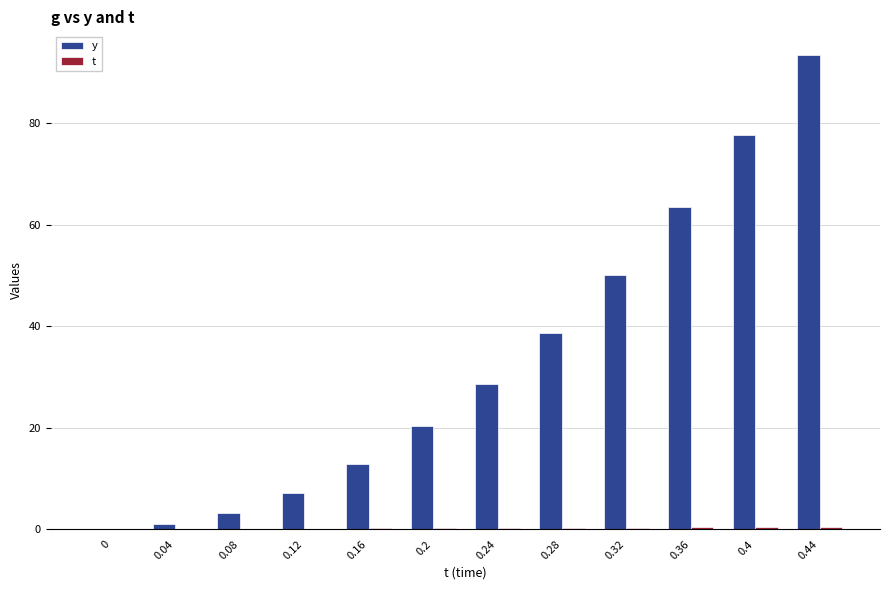

Where does the y series first go above 28?

0.24